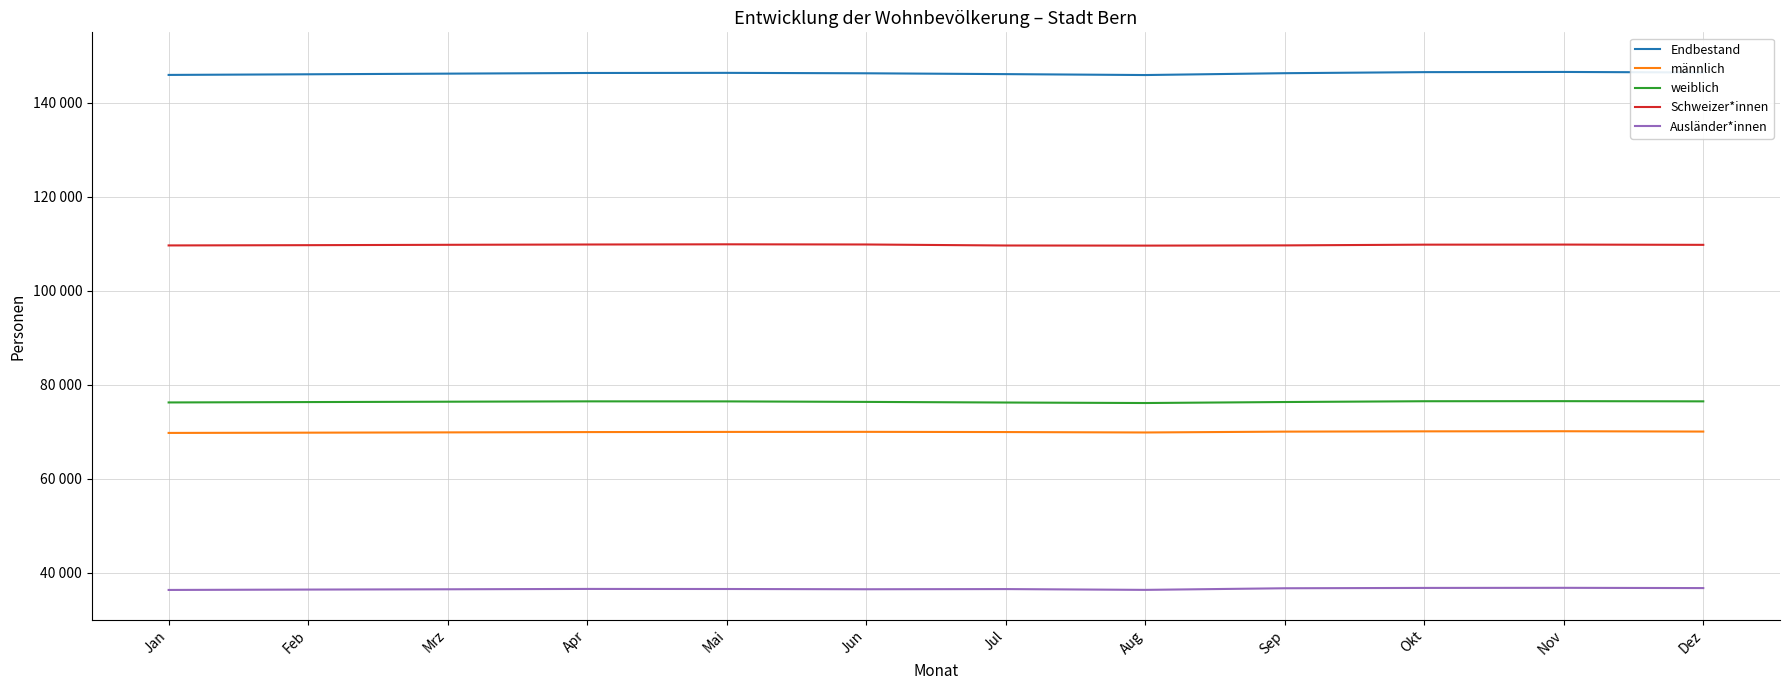

What is the total value across all series at Jun?

438843